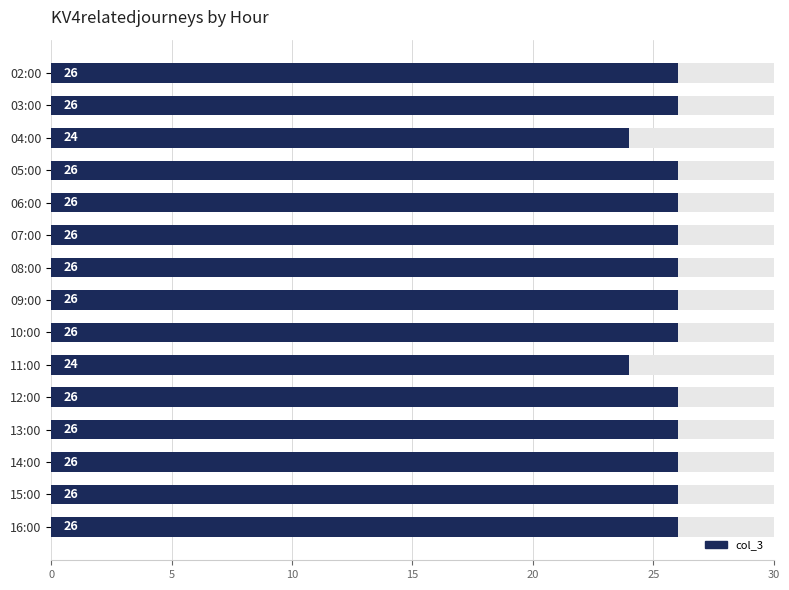

Between 09:00 and 14:00, which is larger?

09:00